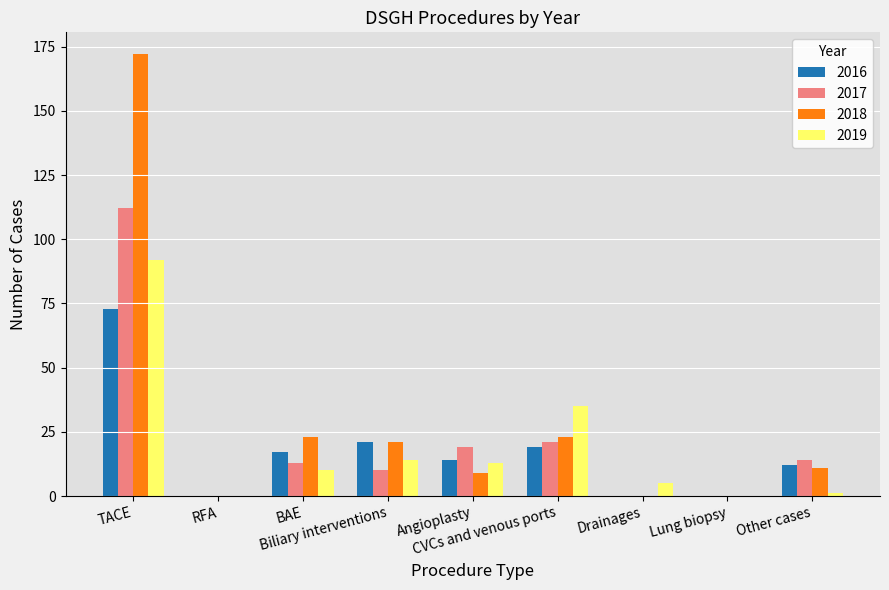

What is the difference between the 2019 values at Biliary interventions and Other cases?

13